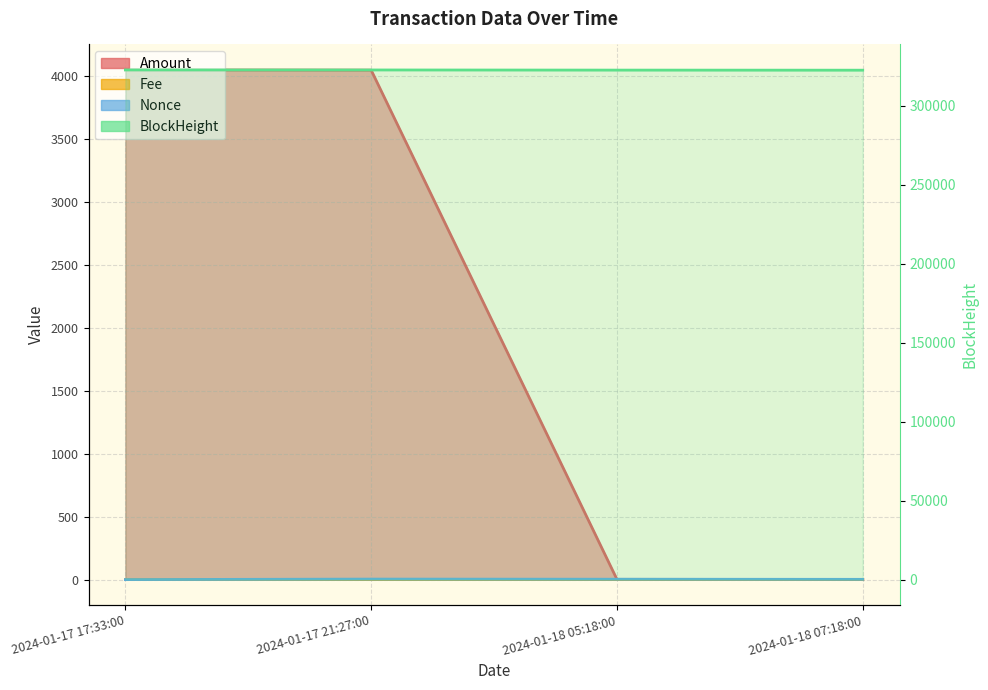

True or false: Amount and Fee cross at least once.

False